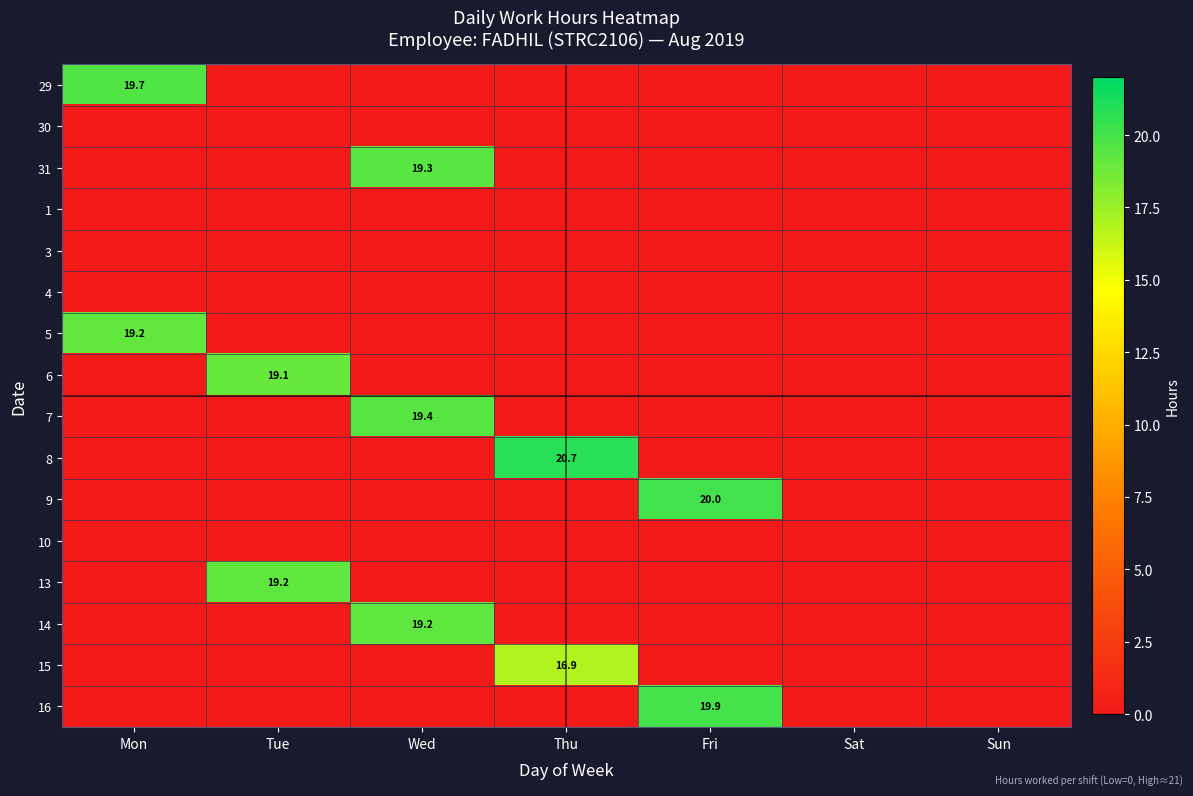

The 6 series shows 19.1 at Tue. True or false?

True